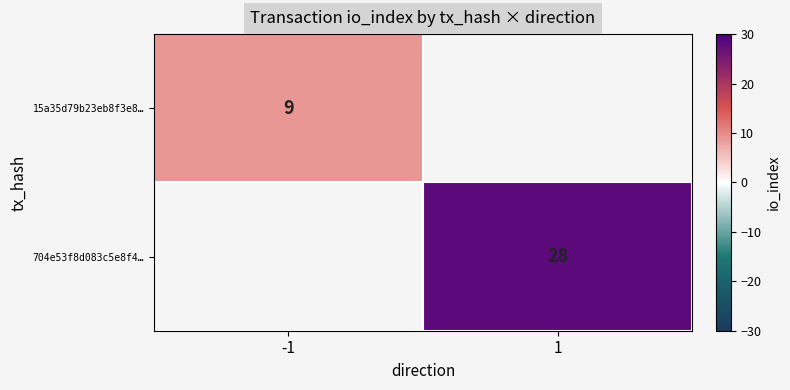

What is the greatest value displayed?

28.0